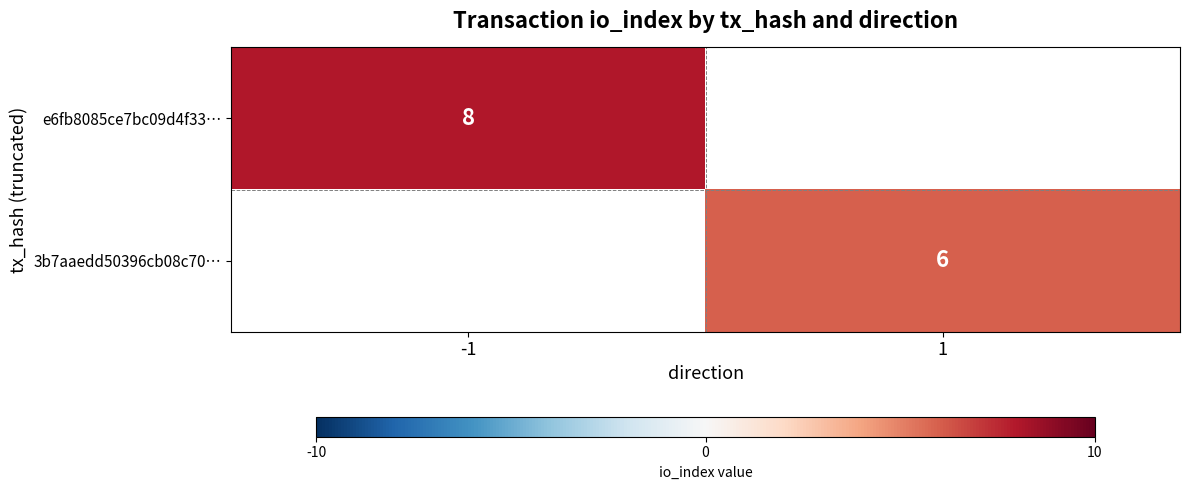

At how many categories does at least one series exceed 6?

1